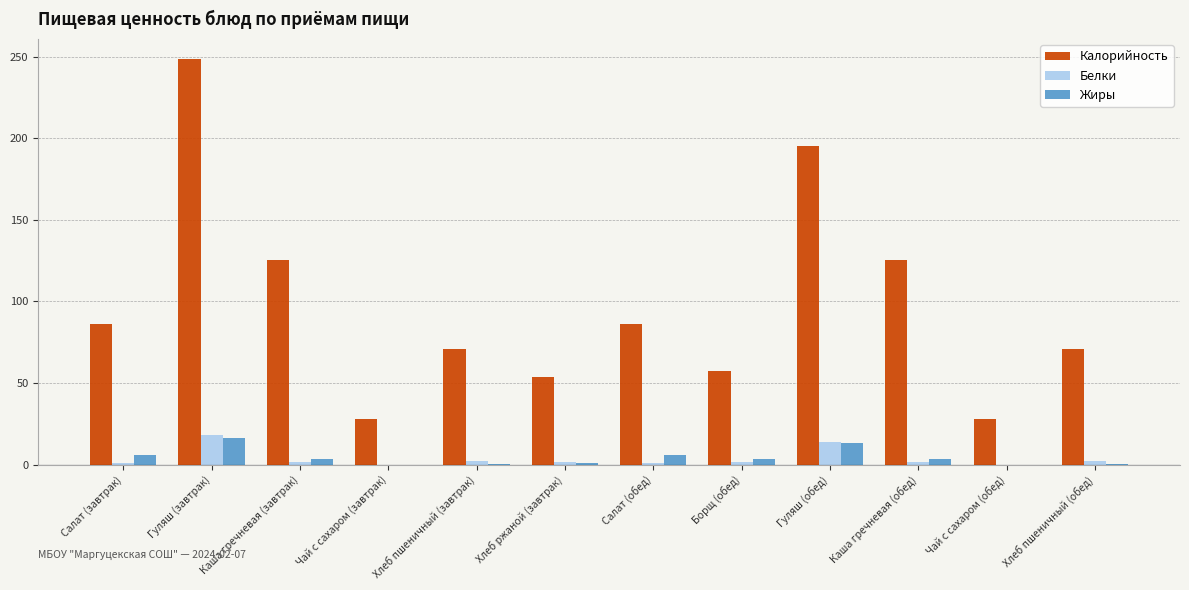

What is the greatest value displayed?

248.5